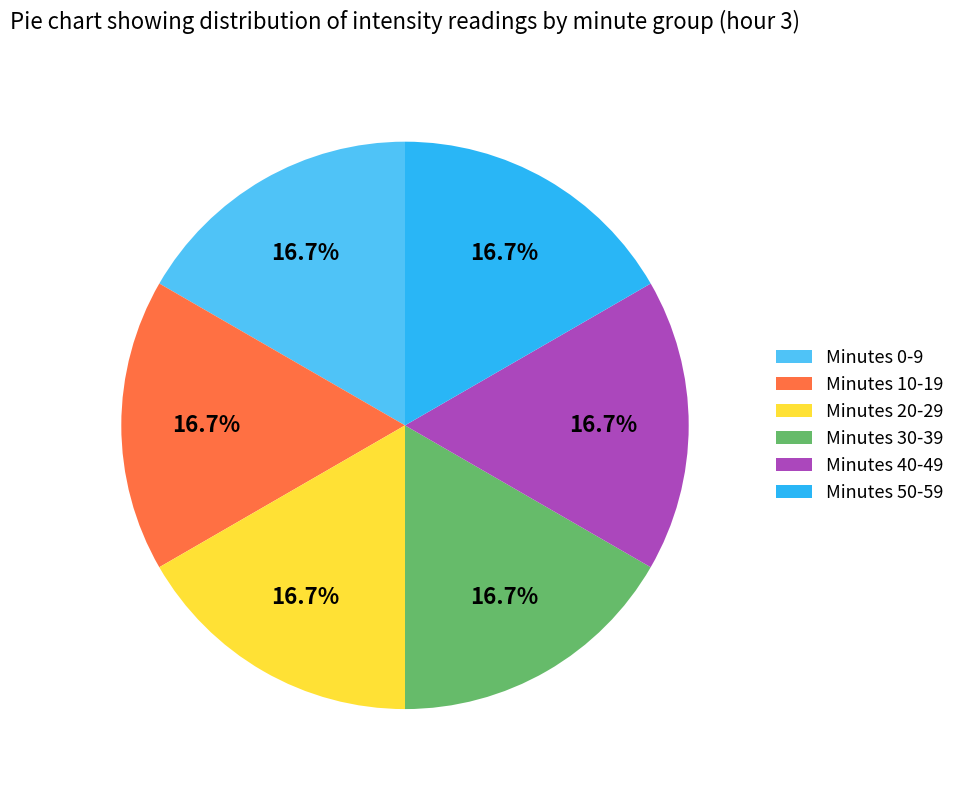

How many segments does this pie chart have?

6